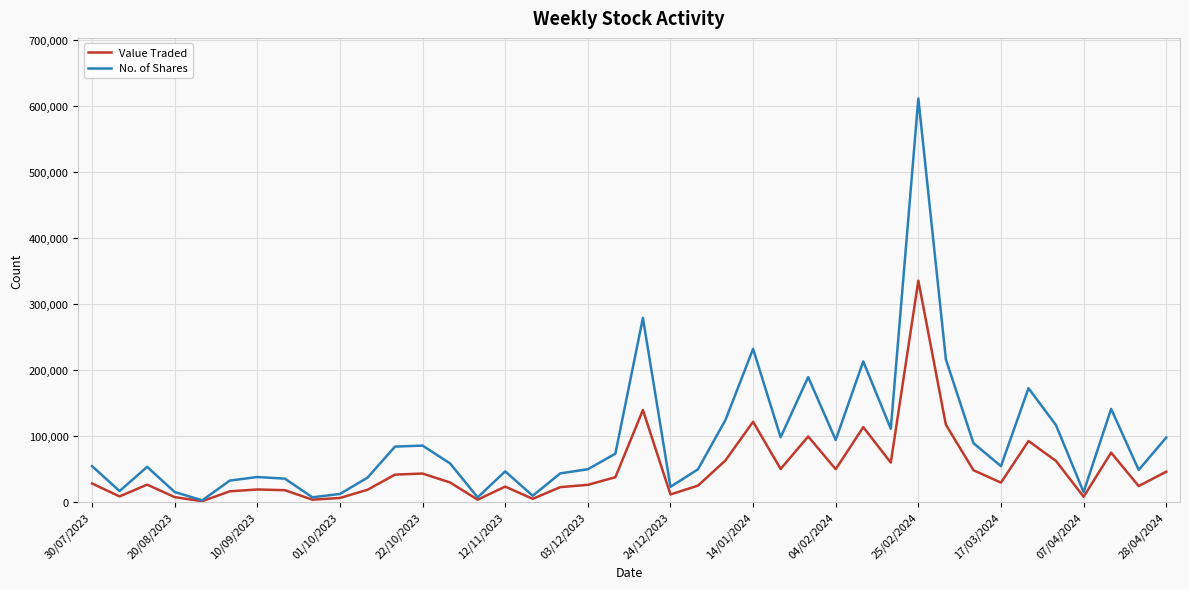

Rank the series by their maximum value, from lowest to highest.

Value Traded, No. of Shares